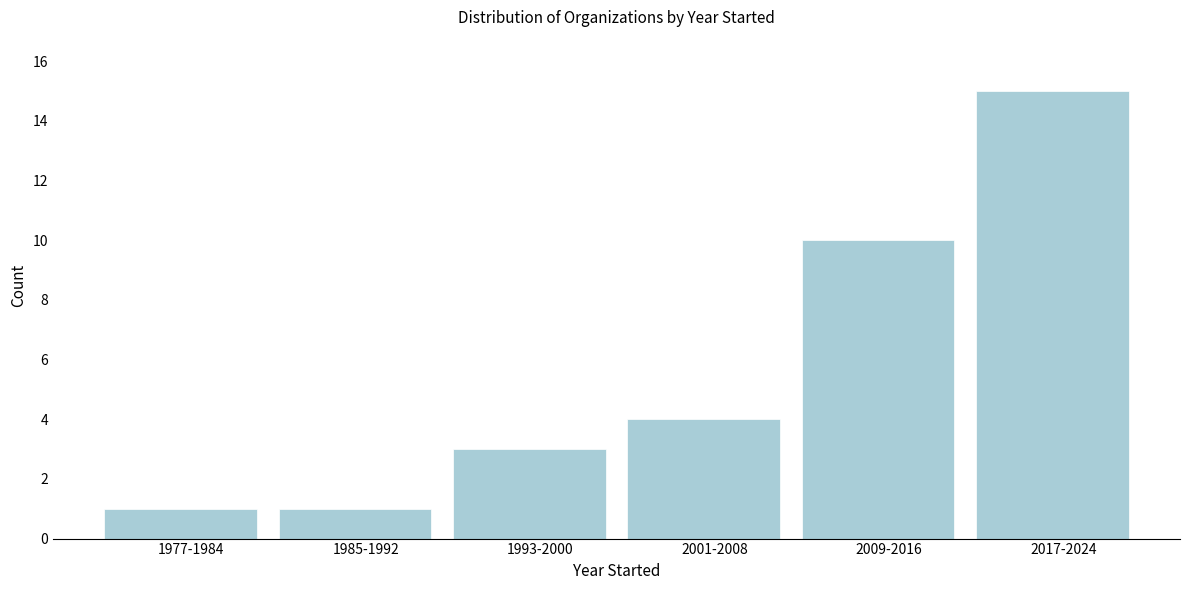

Reading left to right, list all the values displayed in this chart.

1977-1984=1	1985-1992=1	1993-2000=3	2001-2008=4	2009-2016=10	2017-2024=15